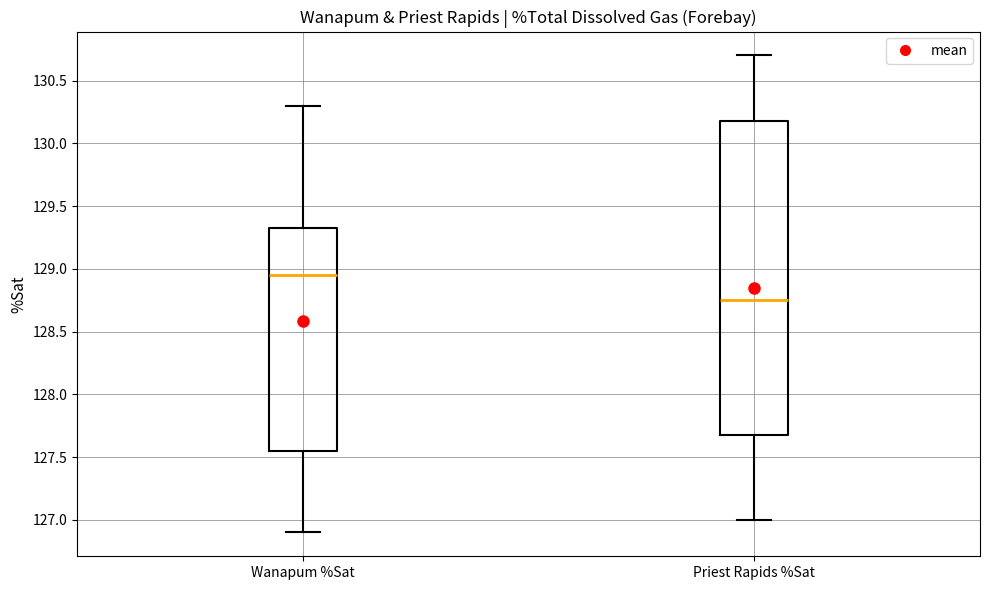

Reading left to right, transcribe this box plot: for each box, give where its median line is, the range the box spans, and where its two whiskers end, as read against the y-axis. The values are not printed on the chart, so give them approximately, as read against the axis.

Wanapum %Sat: median 128.95, box 127.55 to 129.35, whiskers 126.90 to 130.30
Priest Rapids %Sat: median 128.75, box 127.70 to 130.20, whiskers 127.00 to 130.70